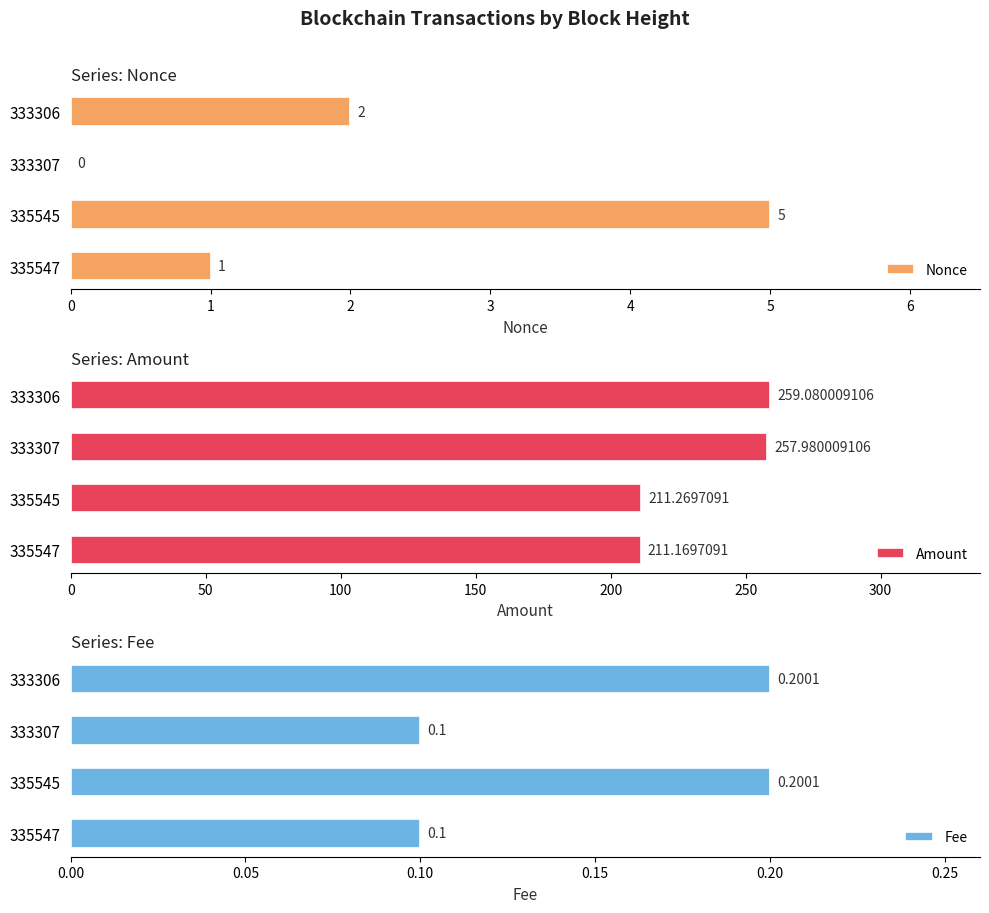

Read the Nonce value at 335545.

5